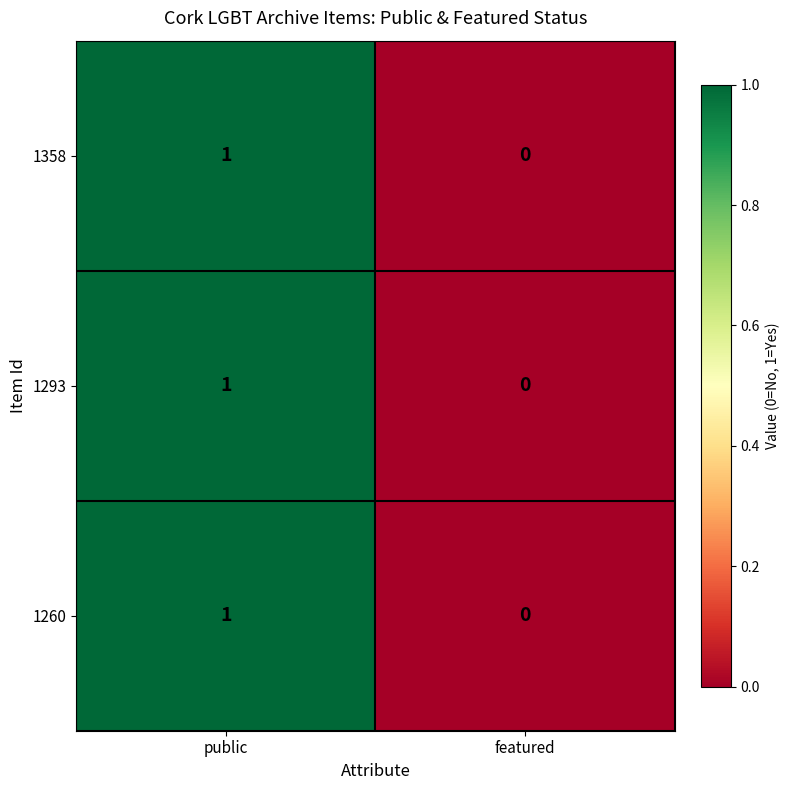

Which category has the lowest value across all series?

featured